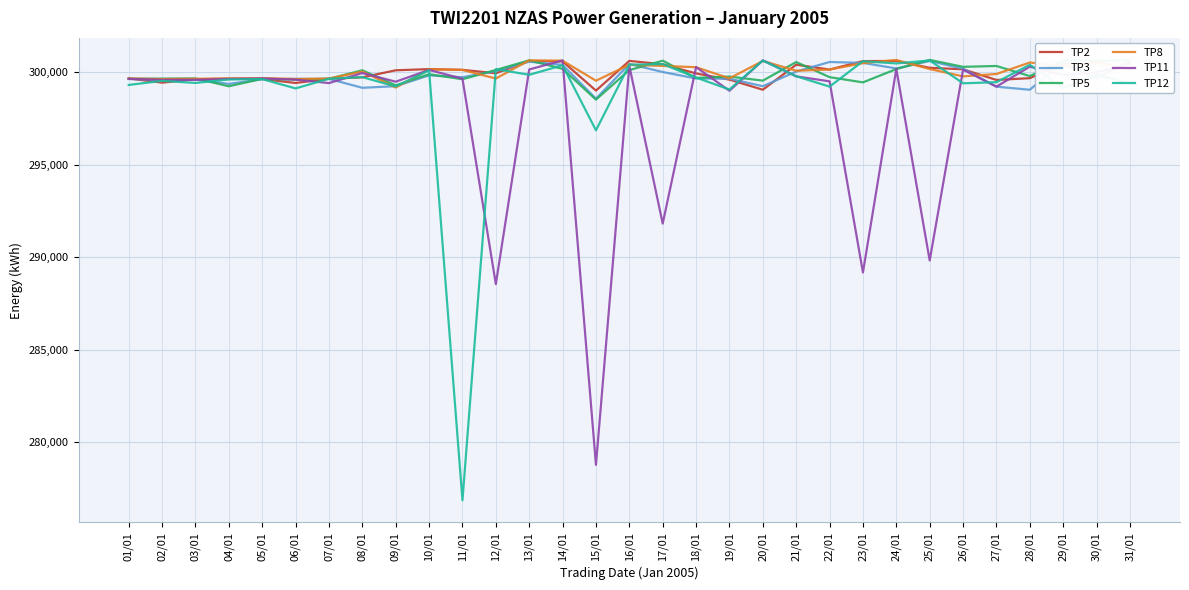

Is the value of TP2 at 10/01 greater than the value of TP3 at 17/01?

Yes